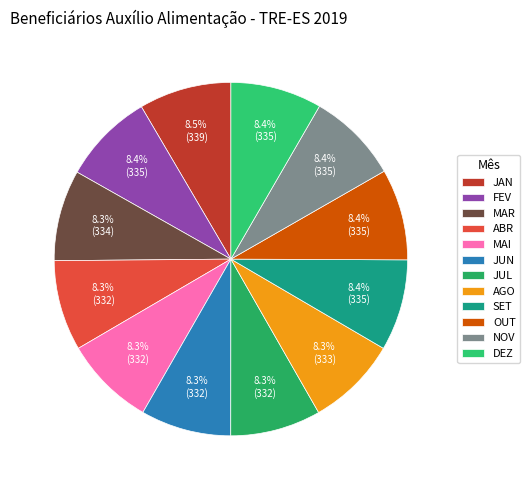

What is the total percentage of AGO and NOV?

16.7%